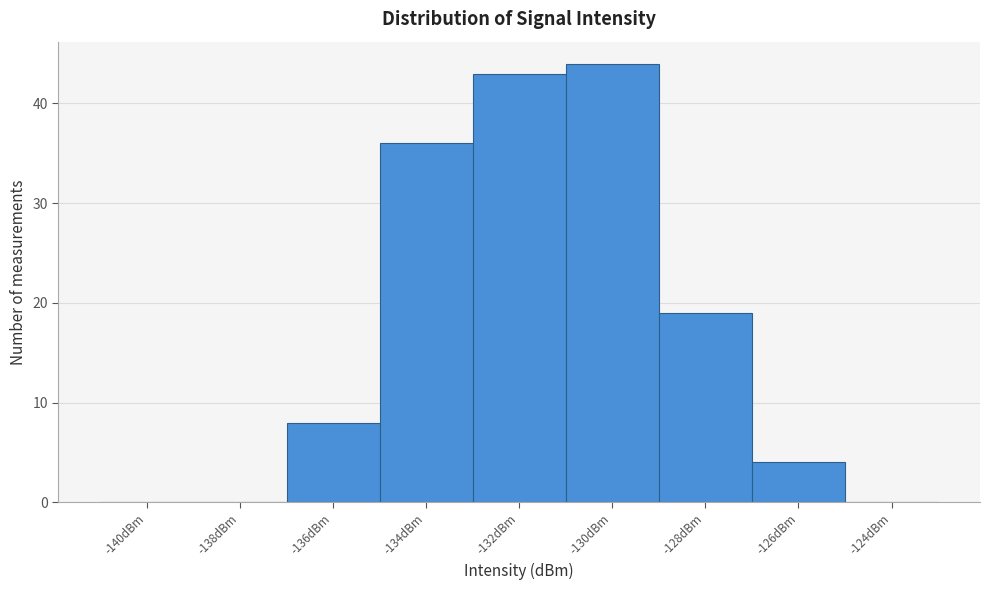

Reading right to left, extract all data points from this chart.

-124dBm=0	-126dBm=4	-128dBm=19	-130dBm=44	-132dBm=43	-134dBm=36	-136dBm=8	-138dBm=0	-140dBm=0